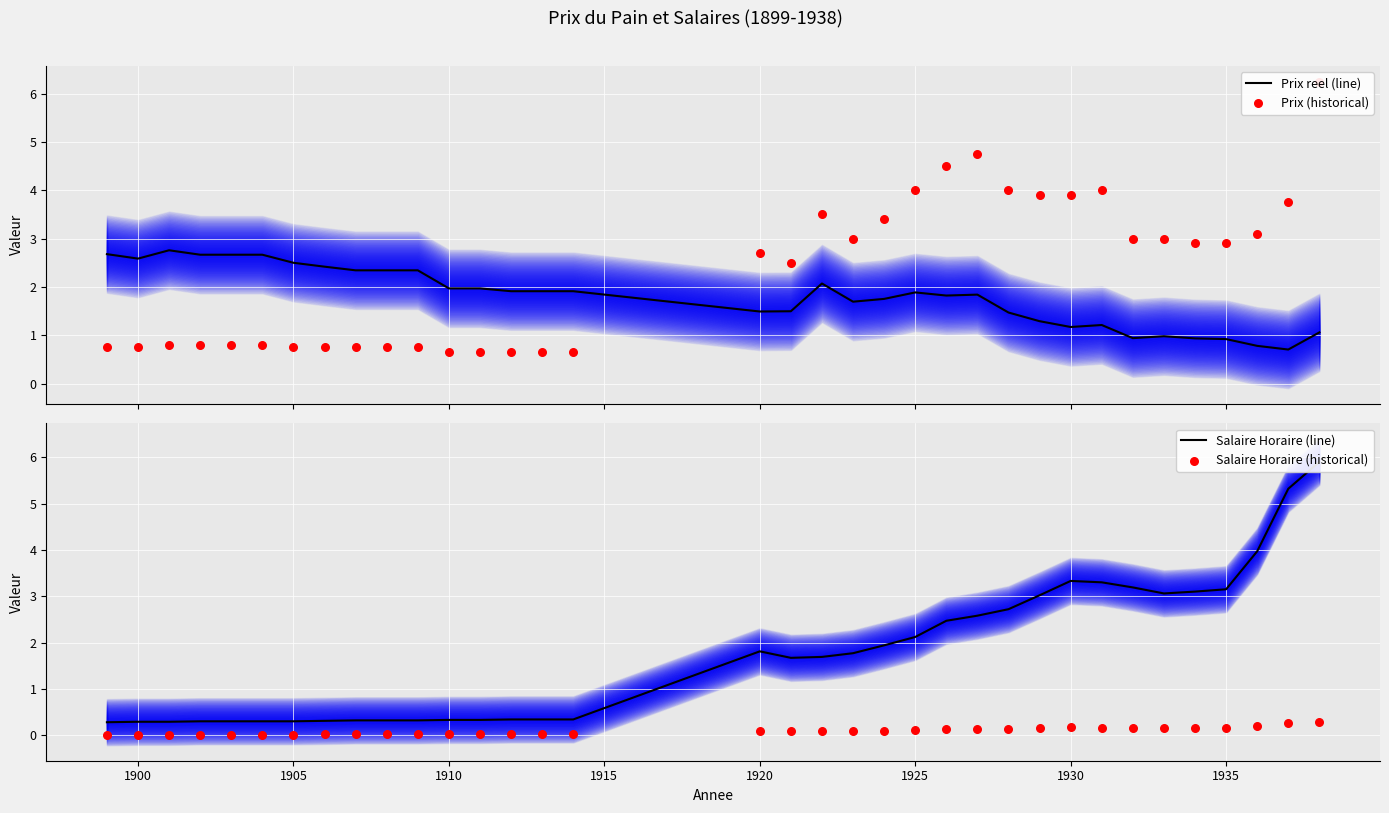

At how many categories does at least one series exceed 5?

2